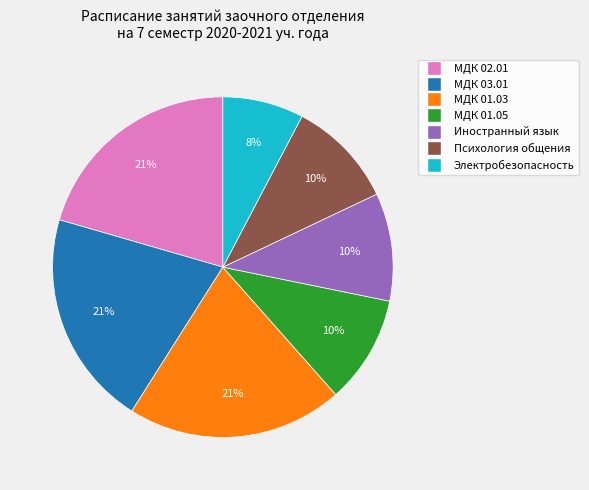

Count the number of slices in the pie.

7